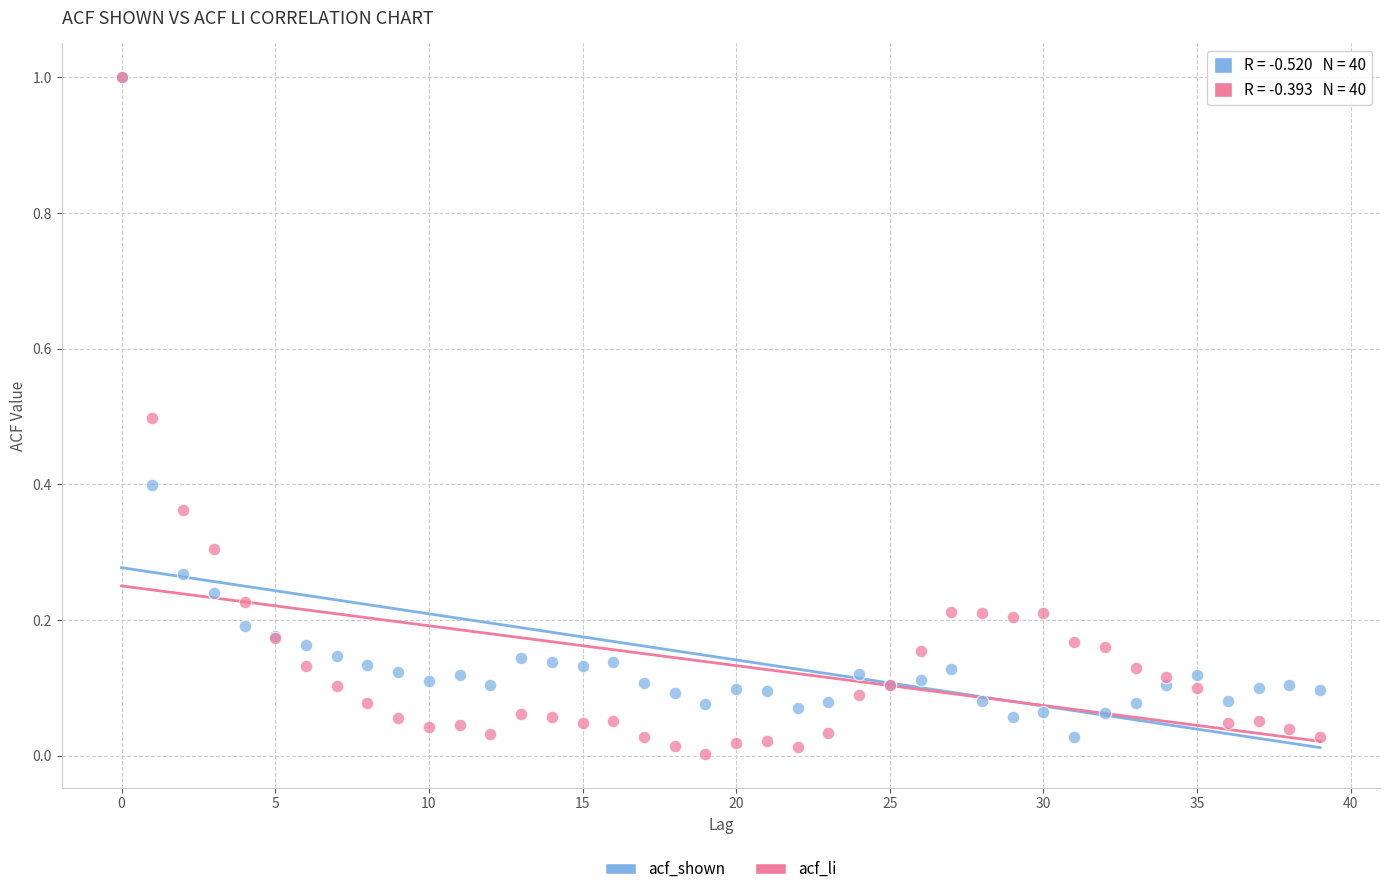

What are all the series names shown in the legend?

acf_shown, acf_li